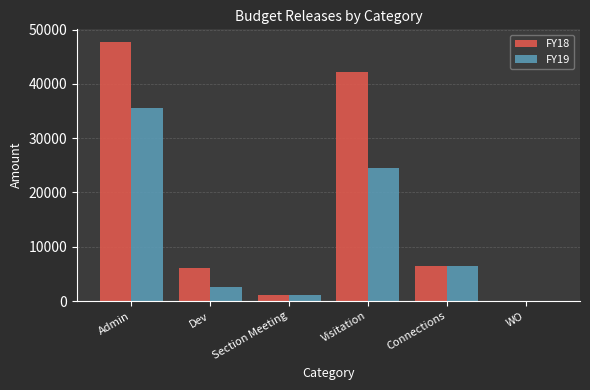

The value of FY18 at Connections is 2123.9. True or false?

False